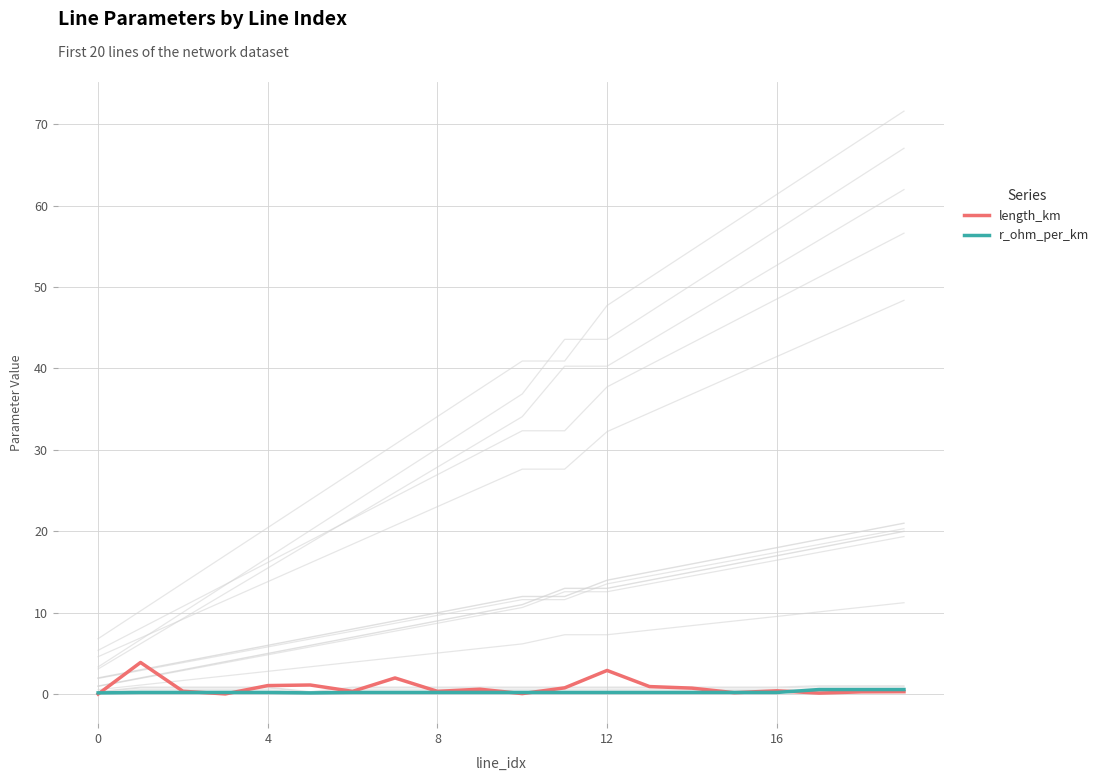

How many data points in to_bus are above 12?

8